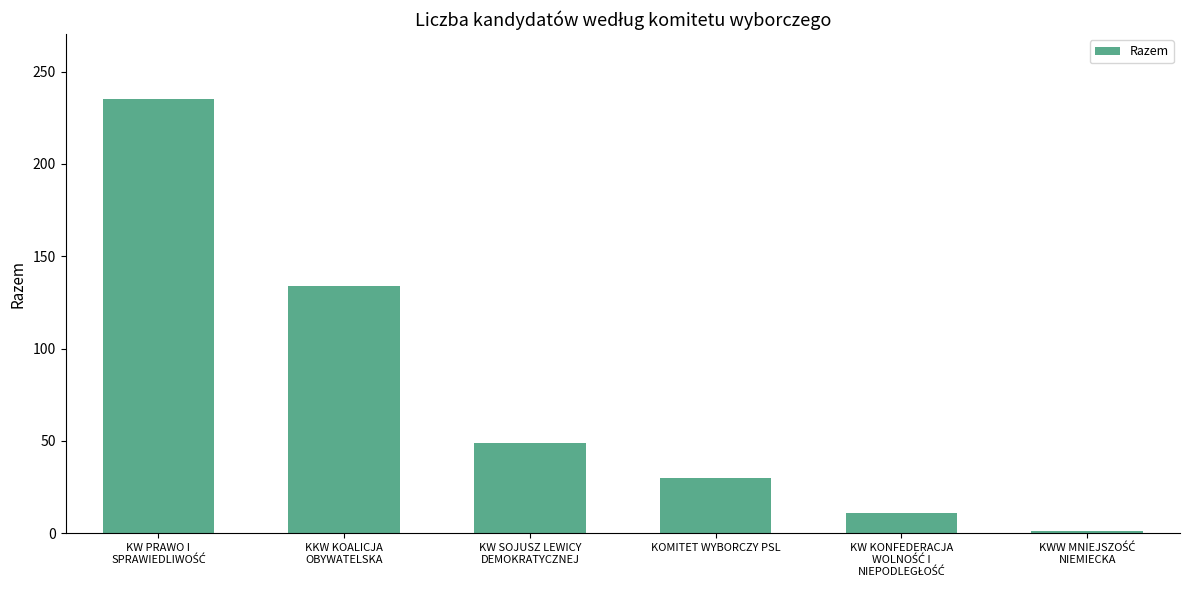

What is the approximate value at KW SOJUSZ LEWICY
DEMOKRATYCZNEJ, to the nearest 10?

50